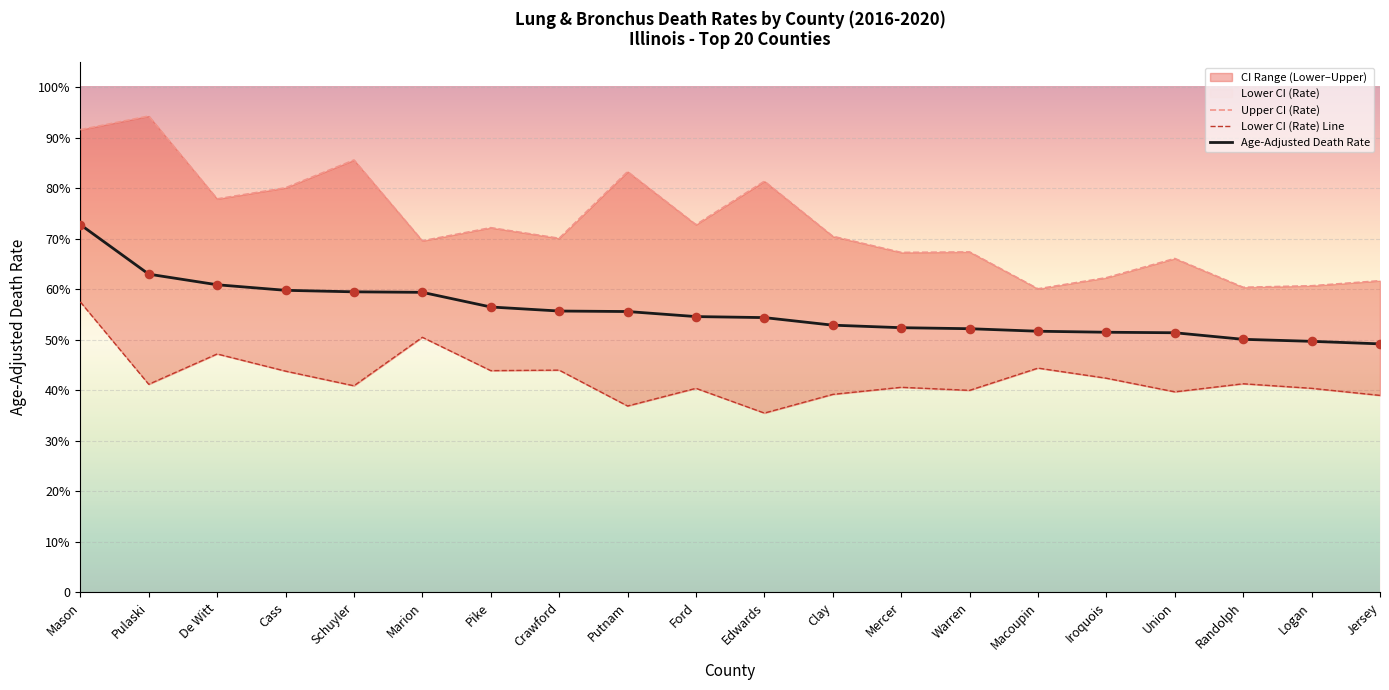

Which series has the largest total across all categories?

Upper CI (Rate)